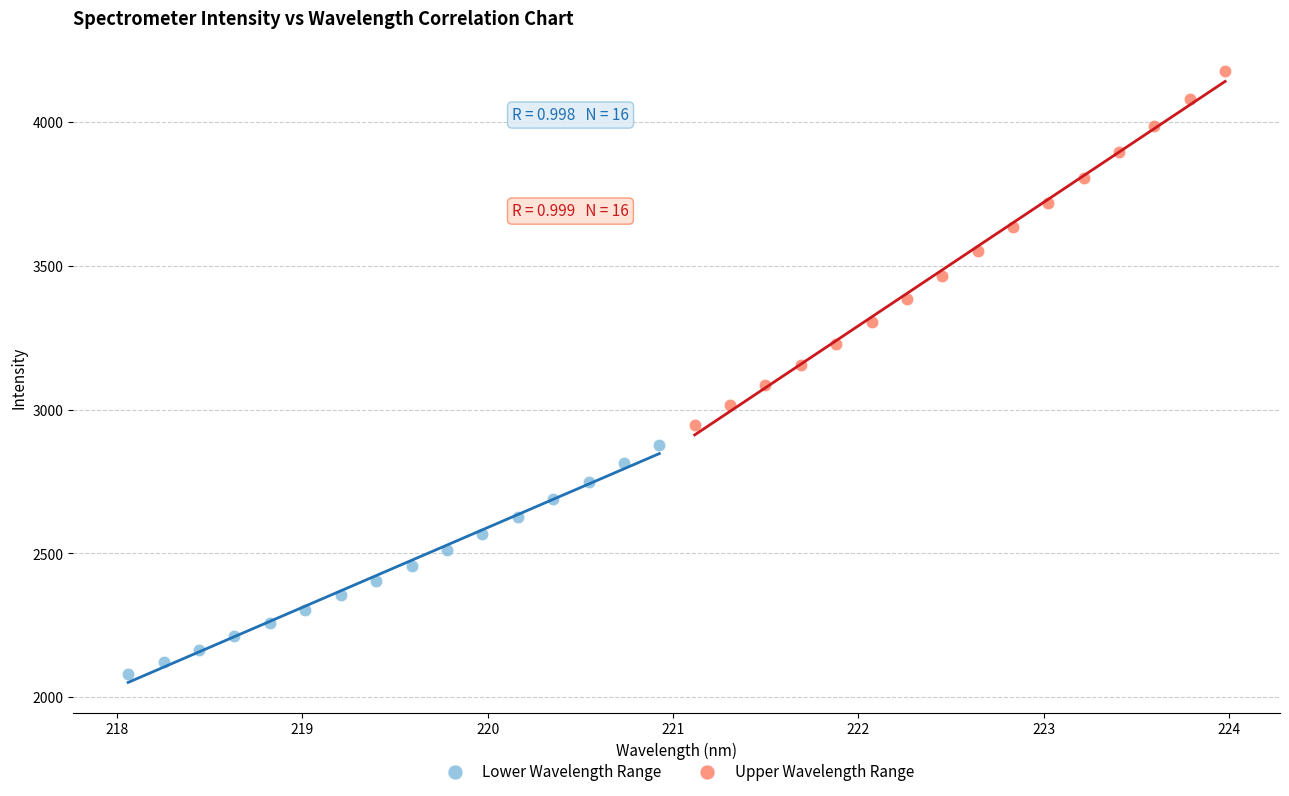

Which series has the widest spread of Y values?

Upper Wavelength Range